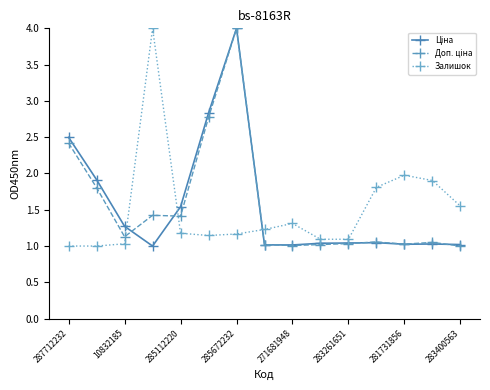

What is the greatest value displayed?

4.0